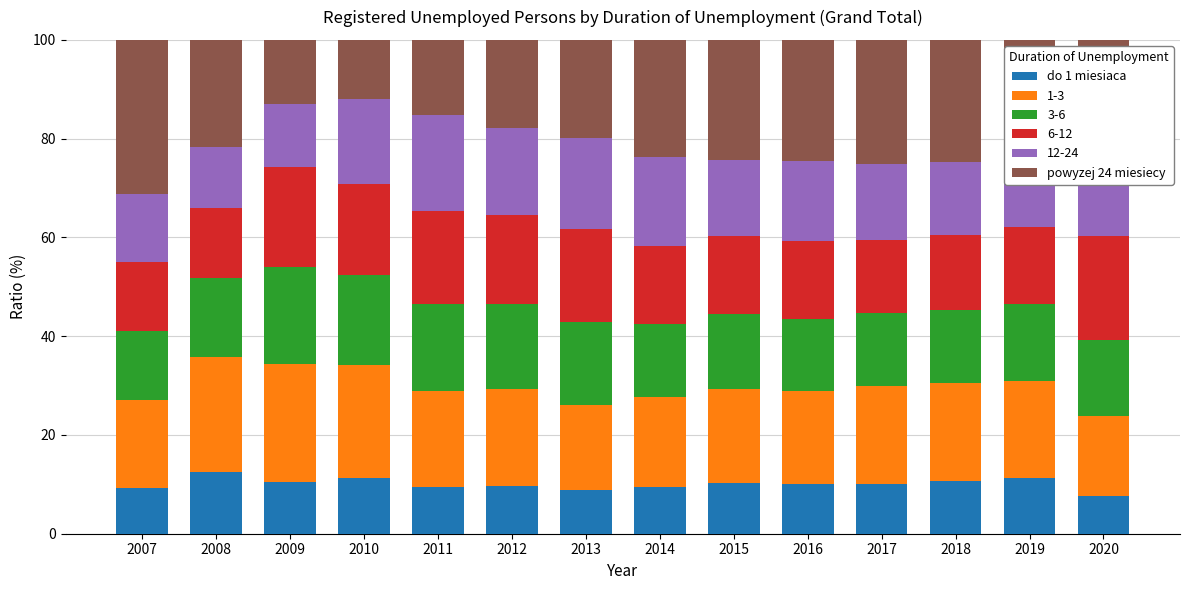

Are the bars grouped side by side (vs. stacked)?

No